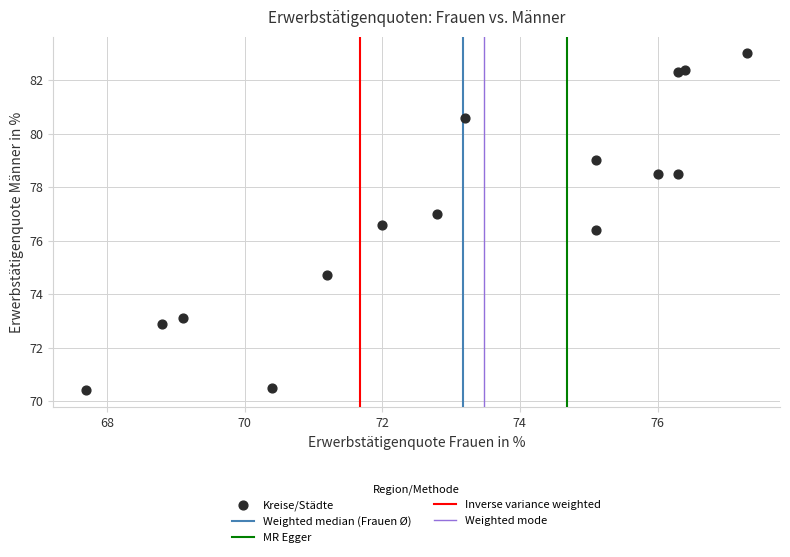

What Y value in the scatter plot is closest to 76?

76.4